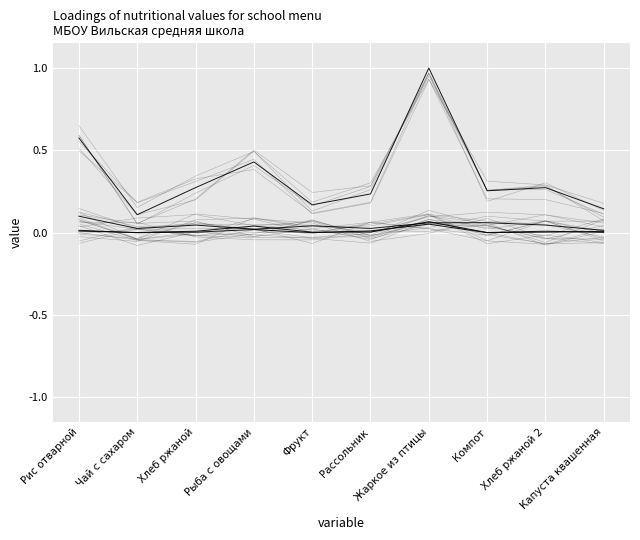

Is this an area chart (filled region under the line)?

No